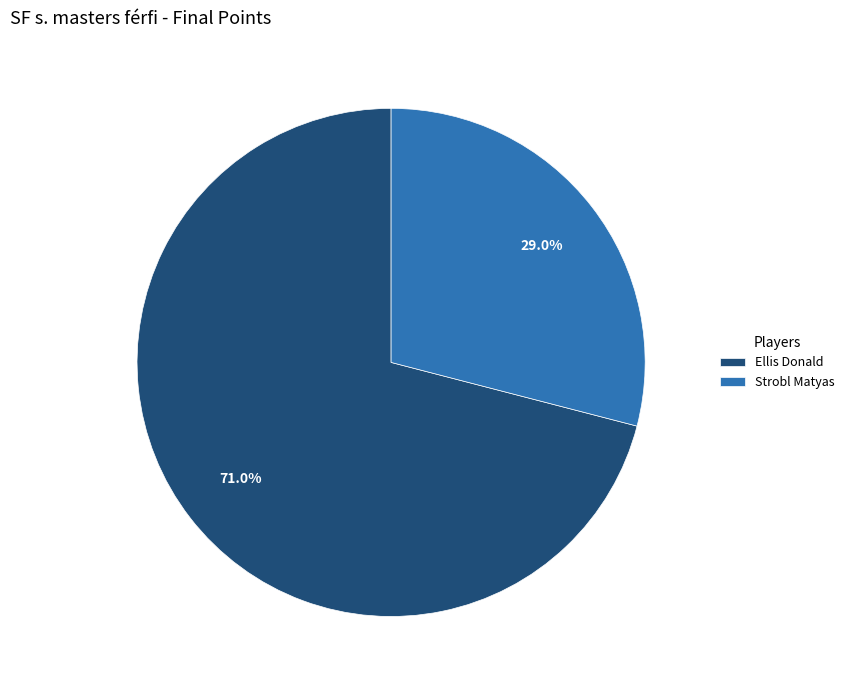

Is it true that Ellis Donald is 83% of the pie?

False